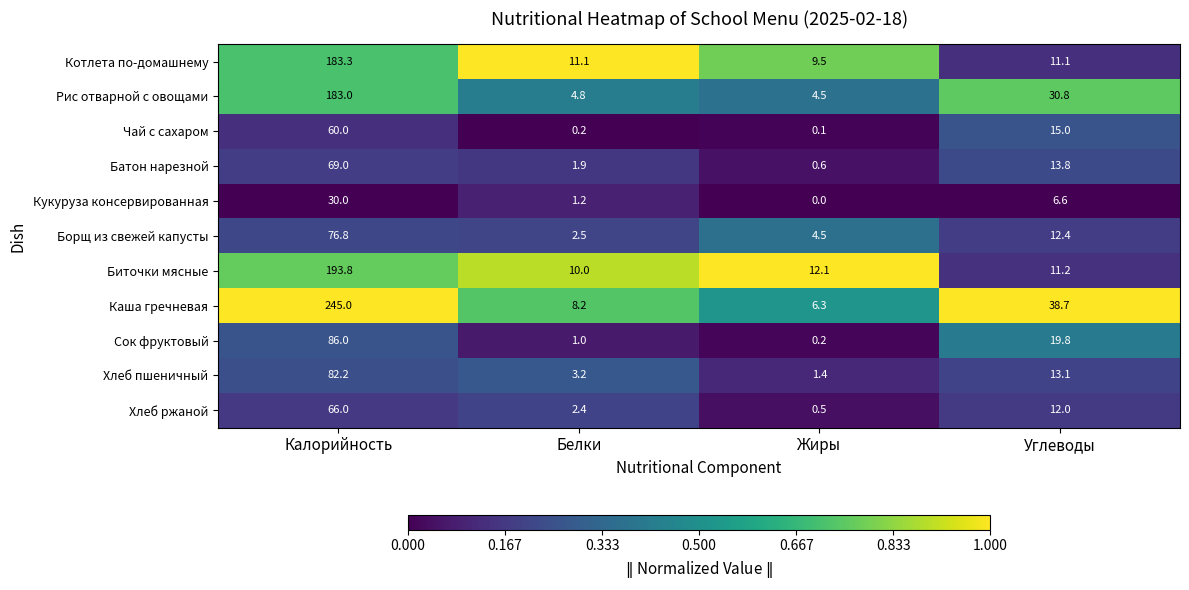

What value does the Котлета по-домашнему series have at Углеводы?

11.1